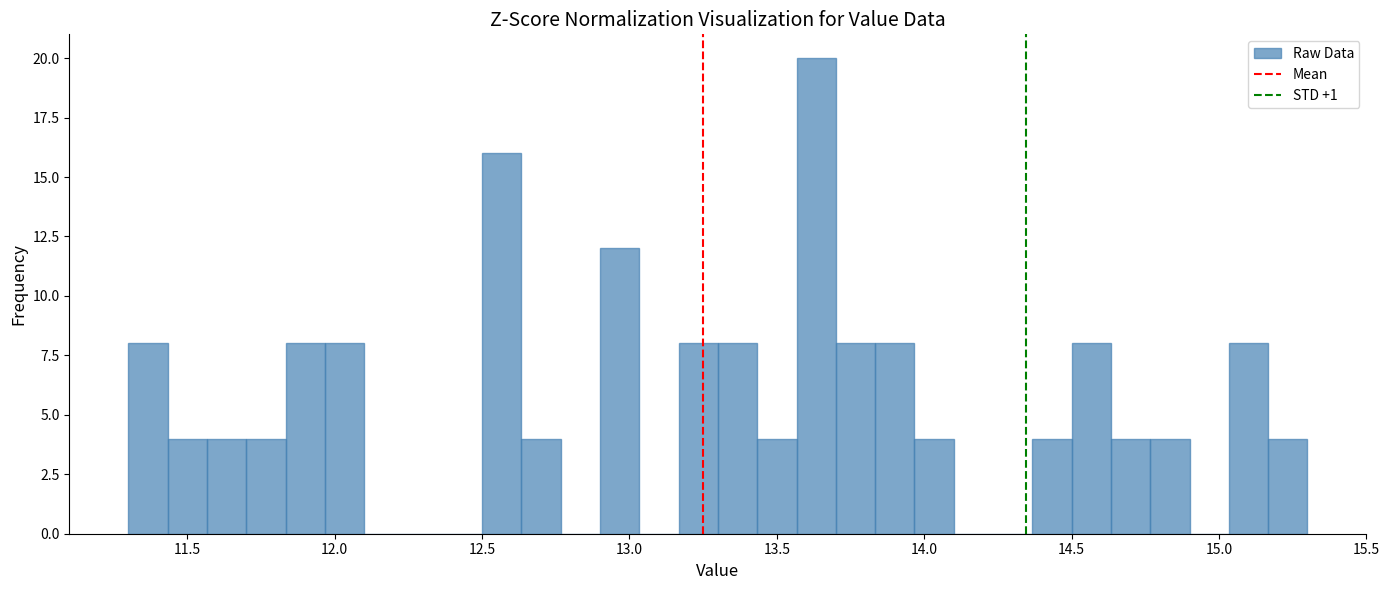

Read against the x-axis, roughly where is the centre of the tallest bar?

13.65